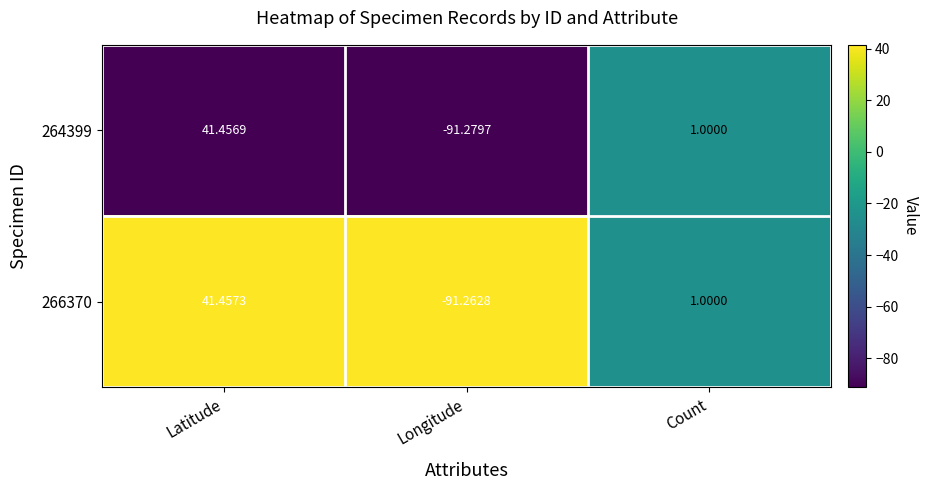

List the labels in order of 266370 value, largest first.

Latitude, Count, Longitude